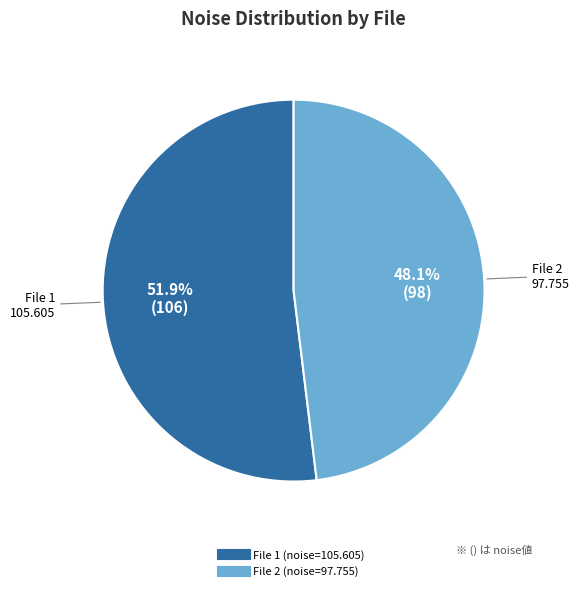

Is there any slice that represents more than half of the pie?

Yes